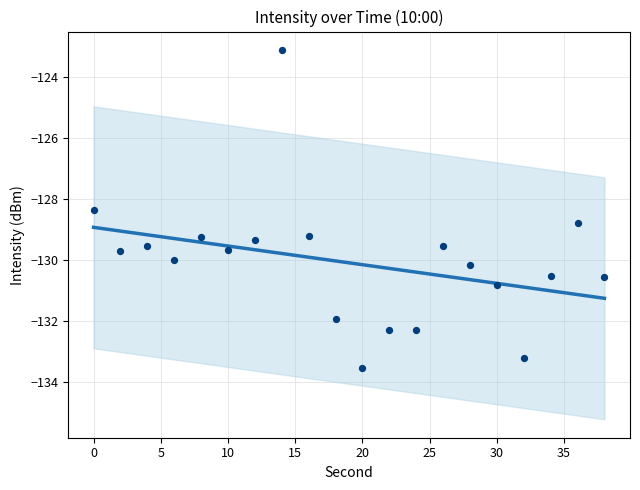

What Y value in the scatter plot is closest to -128?

-128.4